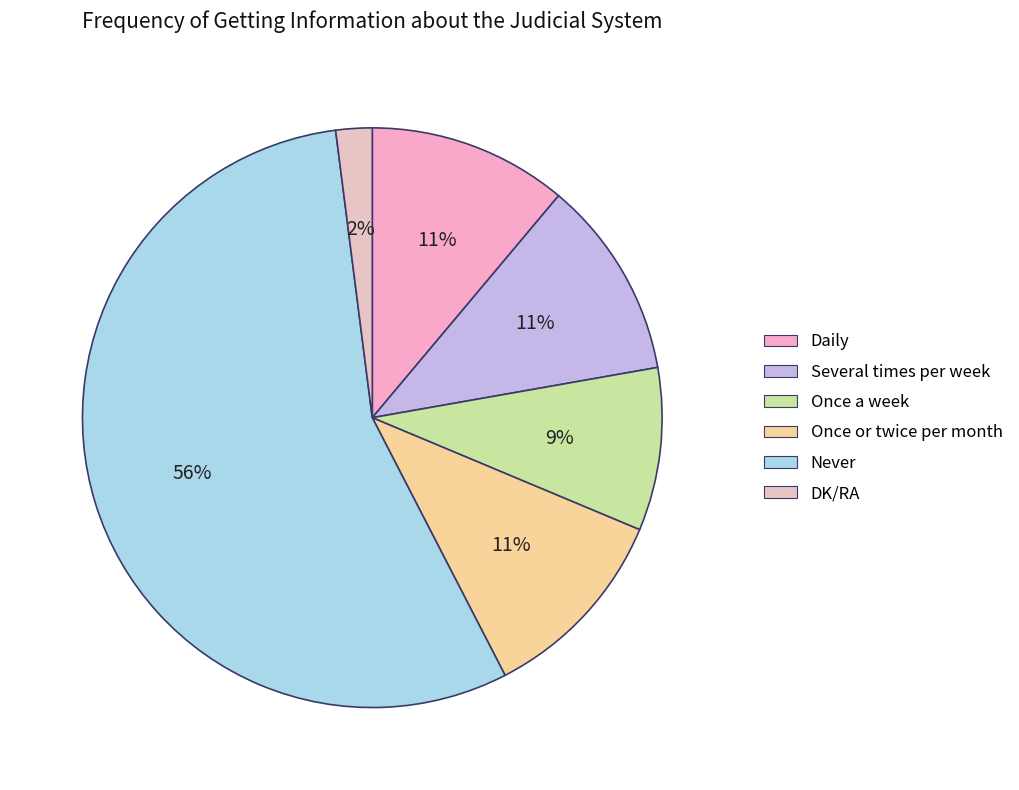

Is there a majority slice in this chart?

Yes